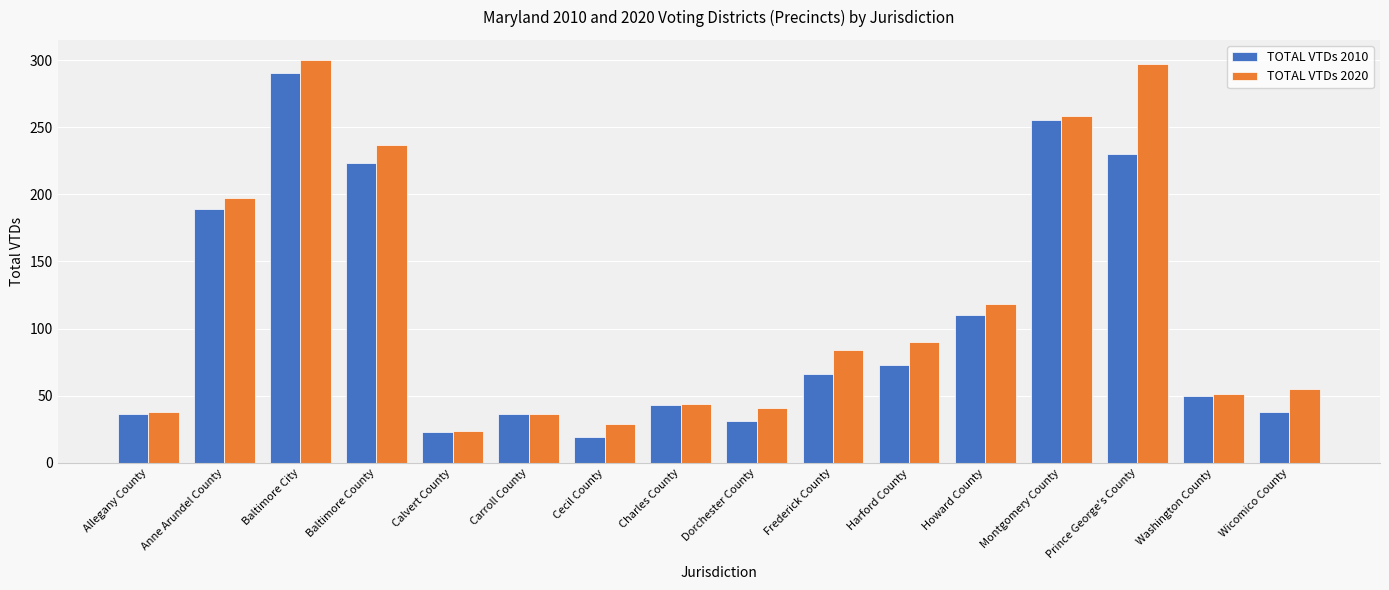

The value of TOTAL VTDs 2020 at Cecil County is 29. True or false?

True